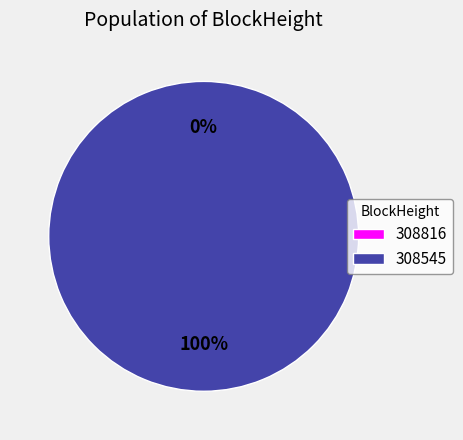

What is the change in value from 308816 to 308545?

+26722